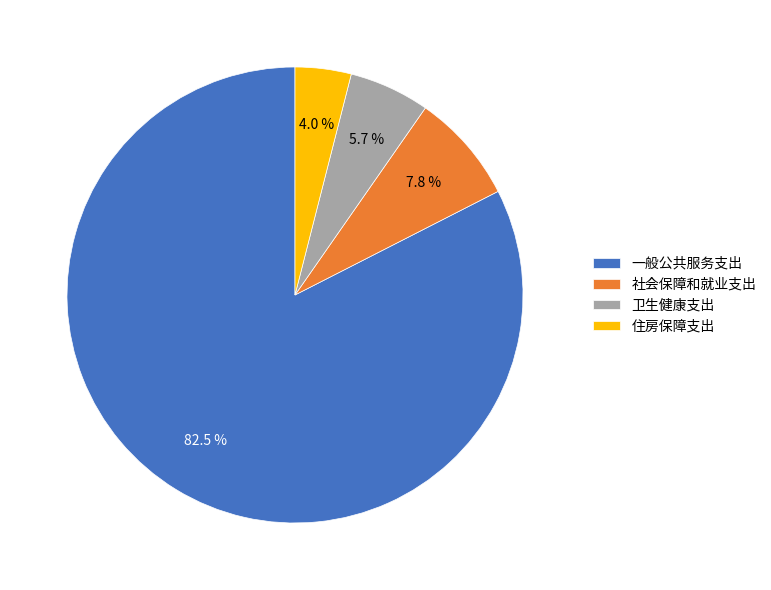

To the nearest percent, what is the difference between the 社会保障和就业支出 and 住房保障支出 slice percentages?

4%